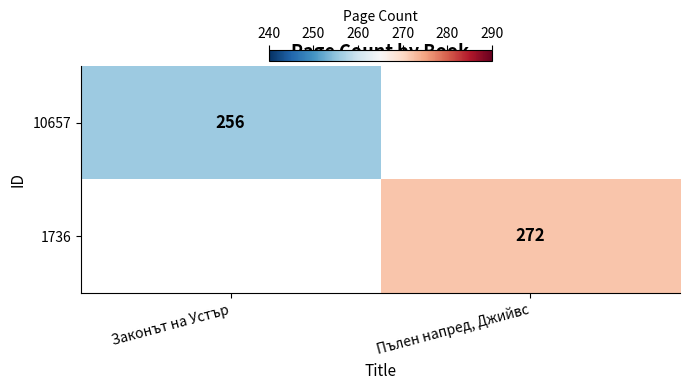

How many distinct data groups are displayed?

2